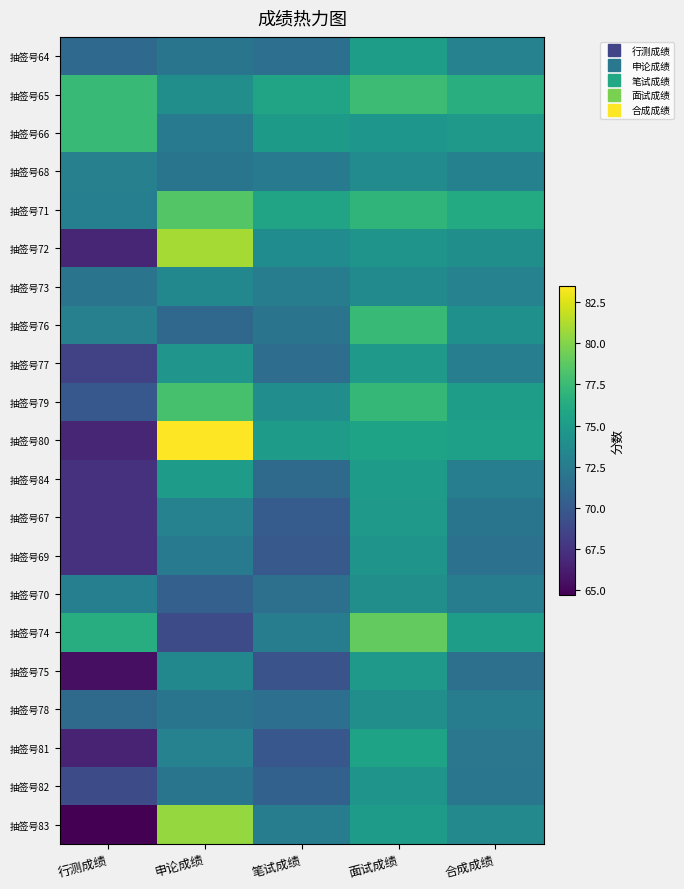

Rank the series by their maximum value, from highest to lowest.

抽签号80, 抽签号72, 抽签号83, 抽签号74, 抽签号71, 抽签号79, 抽签号65, 抽签号66, 抽签号76, 抽签号81, 抽签号64, 抽签号84, 抽签号77, 抽签号67, 抽签号75, 抽签号69, 抽签号82, 抽签号70, 抽签号78, 抽签号68, 抽签号73